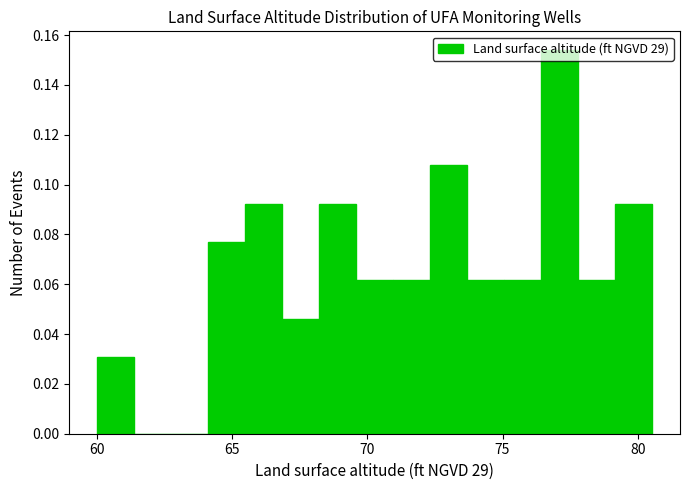

Read against the x-axis, roughly where is the centre of the tallest bar?

77.0